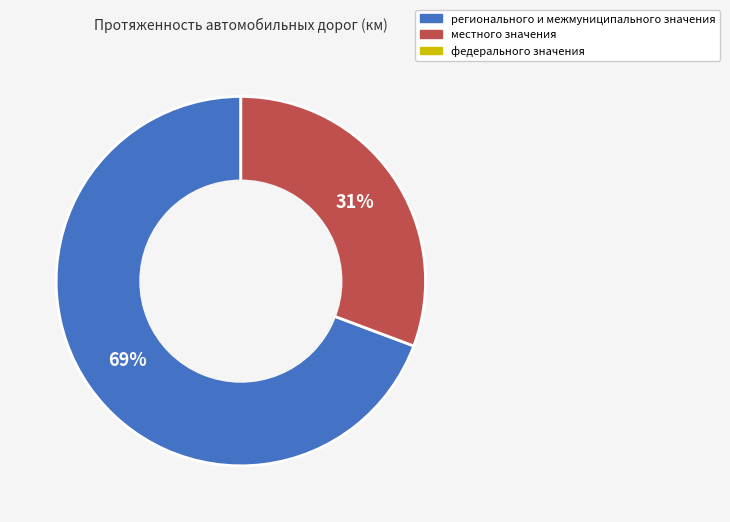

Is there a majority slice in this chart?

Yes